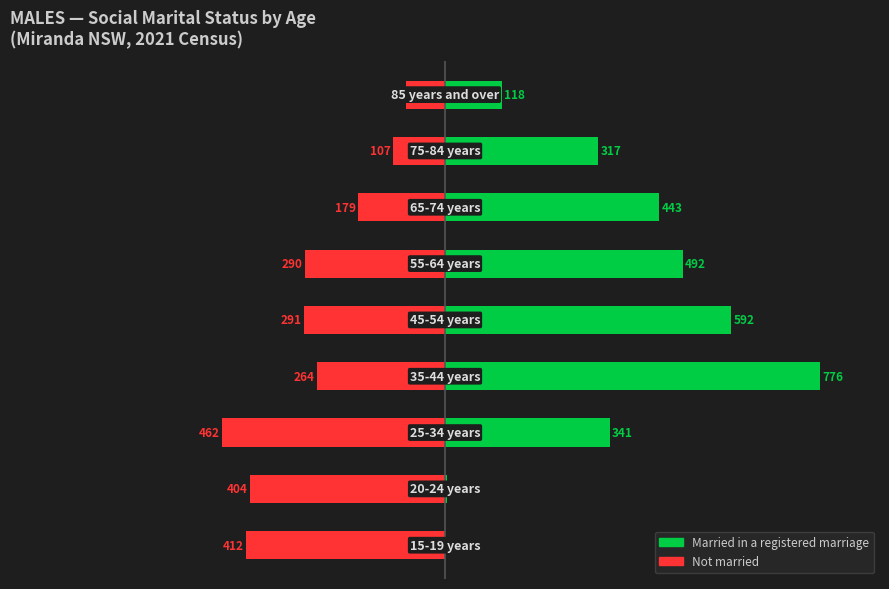

Is the value of Married in a registered marriage at 5 greater than the value of Not married at 4?

Yes